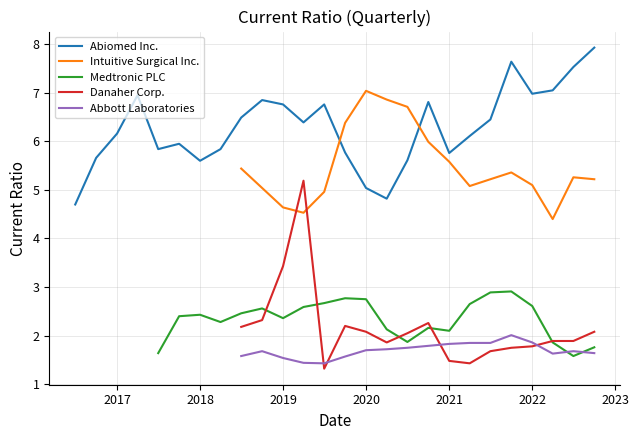

Which series has the largest total across all categories?

Abiomed Inc.